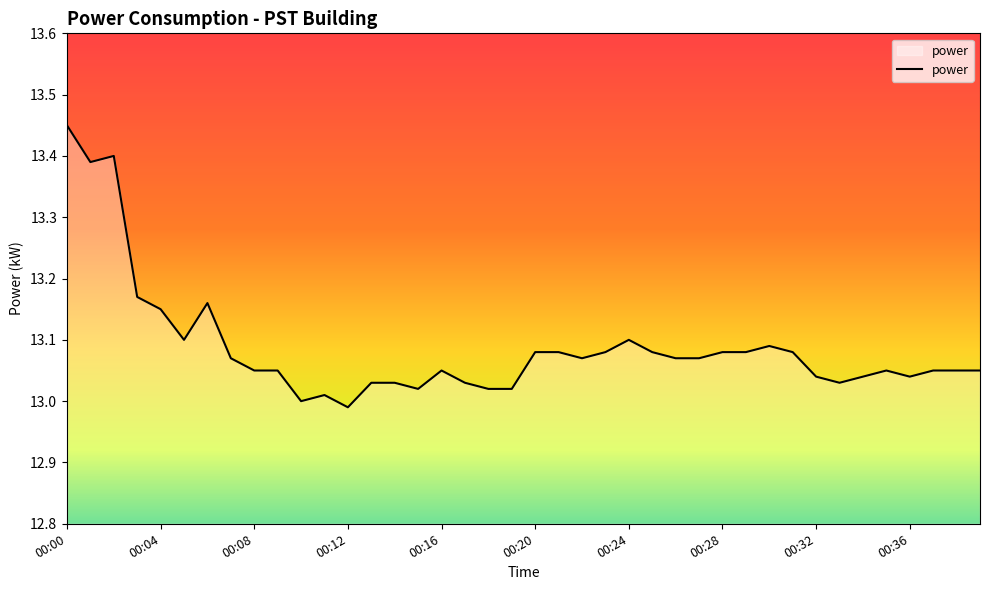

What is the difference between the maximum and minimum values?

0.5